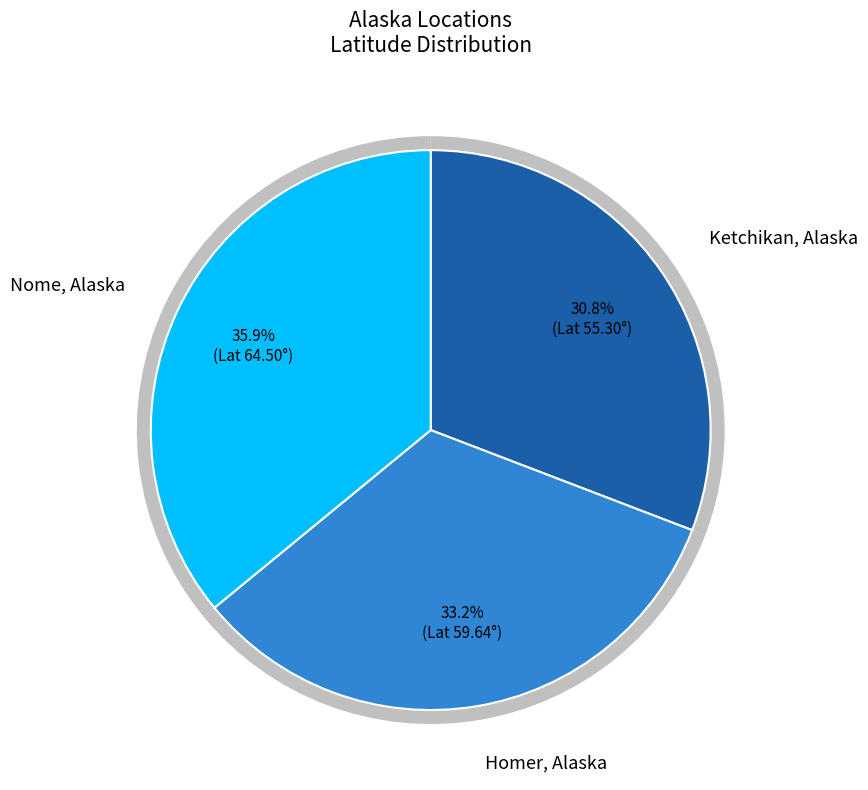

The Homer, Alaska slice represents 33% of the pie. True or false?

True